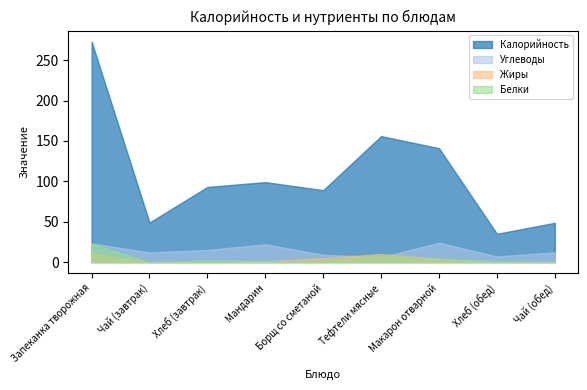

What is the total value across all series at Запеканка творожная?

329.0